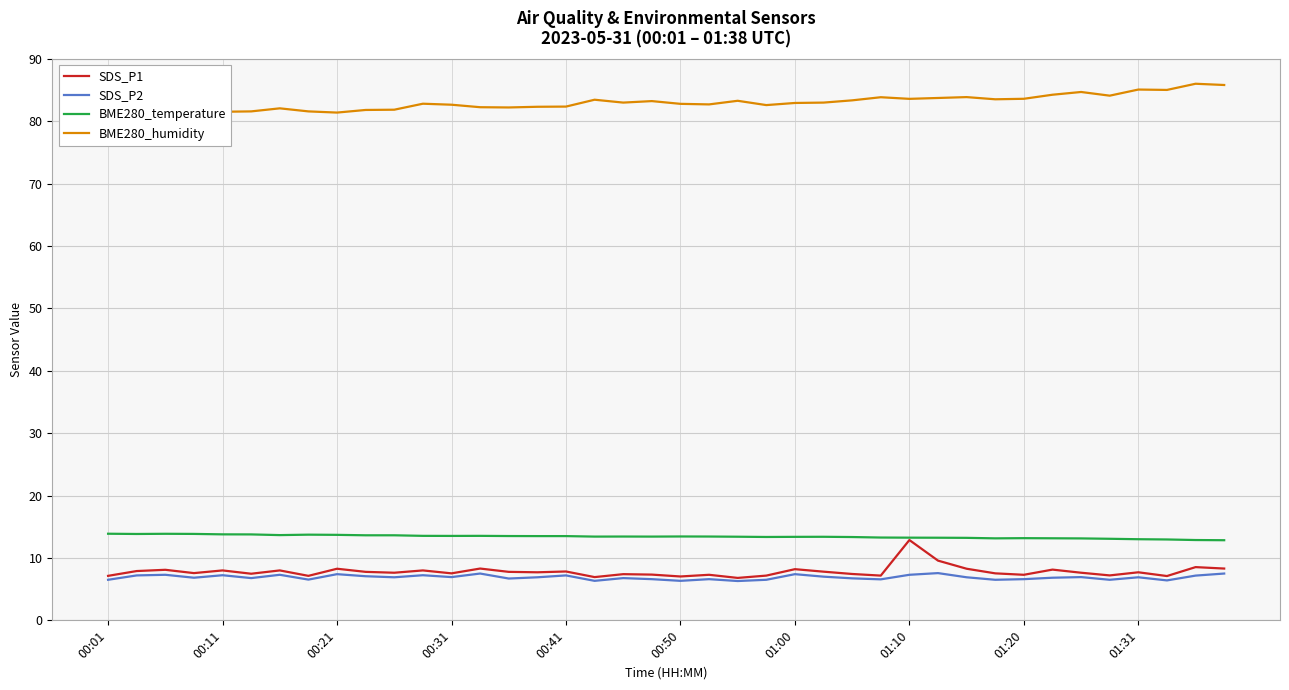

What is the average value of the BME280_humidity series?

83.0